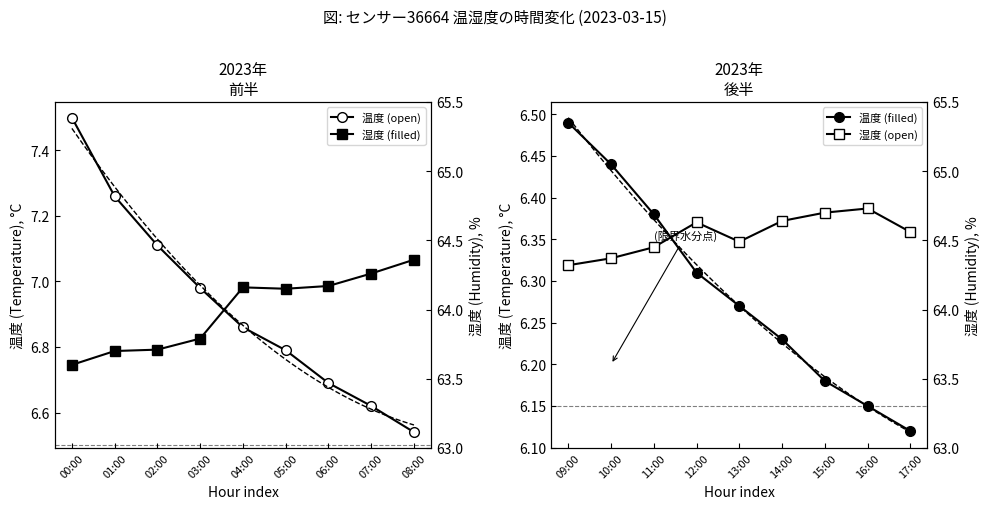

What position from the right is 12:00?

6